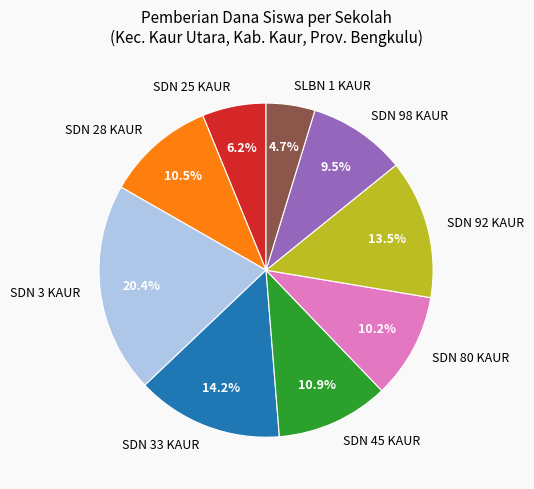

Between SDN 45 KAUR and SDN 80 KAUR, which is larger?

SDN 45 KAUR